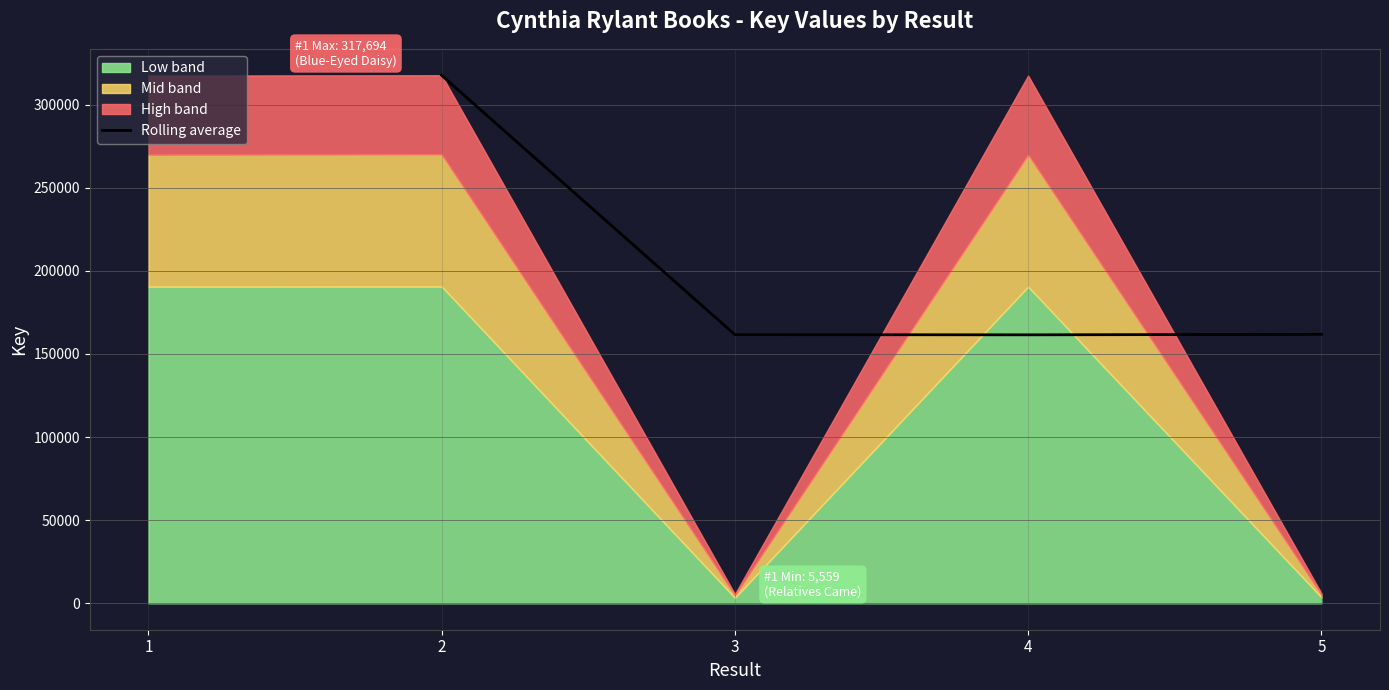

What is the value of the 3rd point from the left?

161528.0